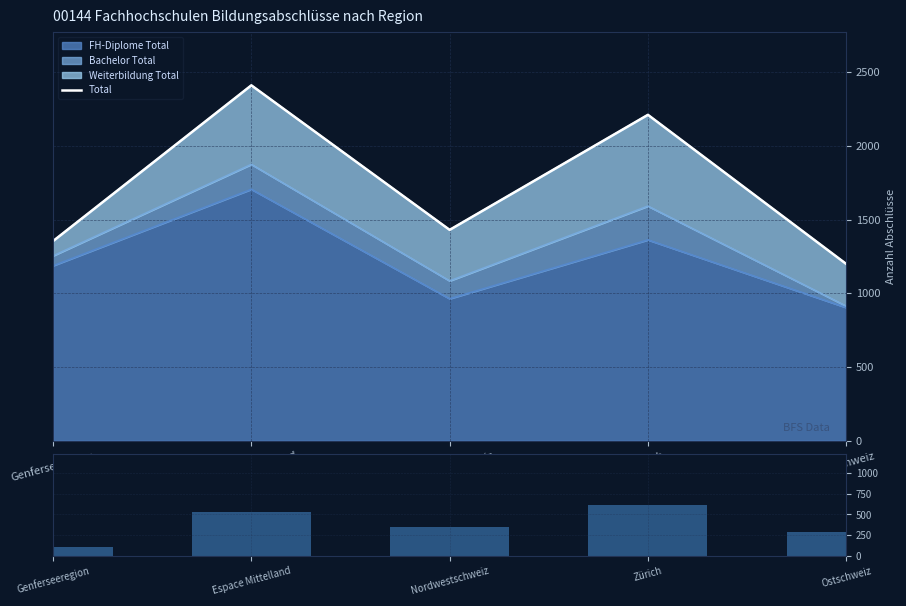

Reading left to right, list all the values displayed in this chart.

Total: 1354	2410	1430	2210	1199
Weiterbildung: 100	536	346	619	286